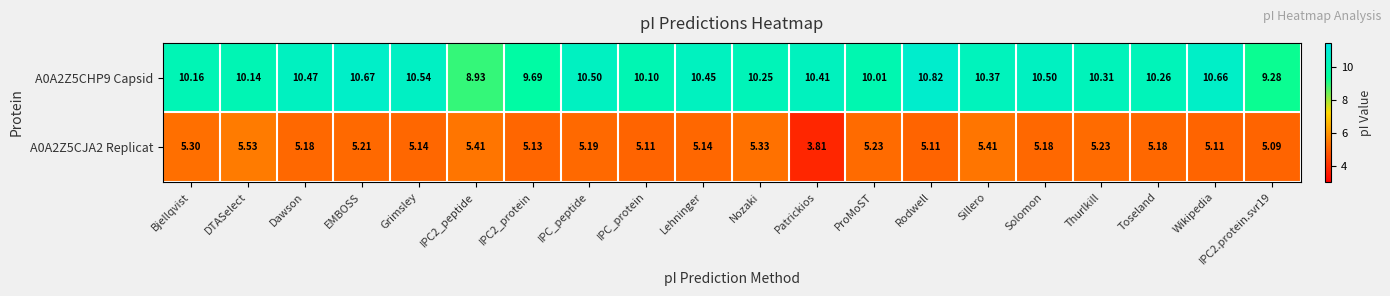

At which label is A0A2Z5CJA2 Replicat closest to 4?

Patrickios